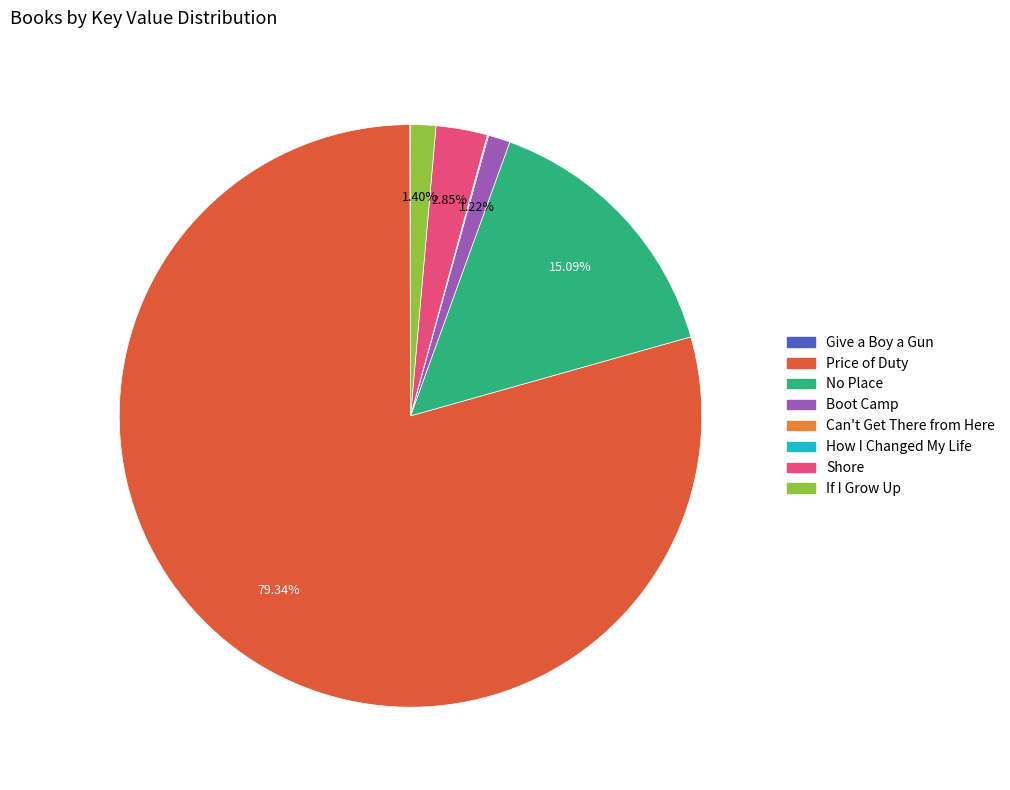

Do Boot Camp and If I Grow Up together represent more than half of the pie?

No